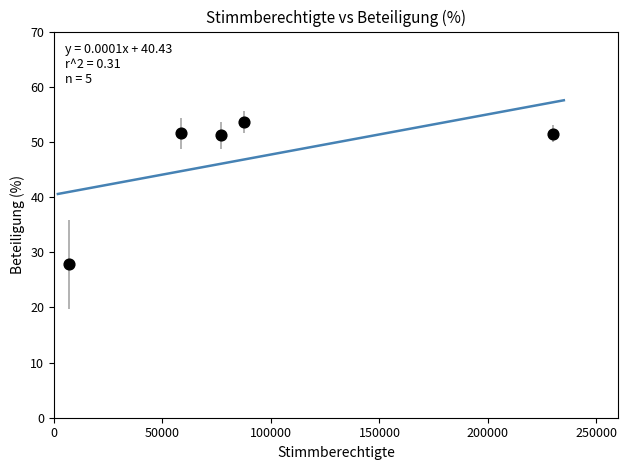

What is the average X value?

91999.2